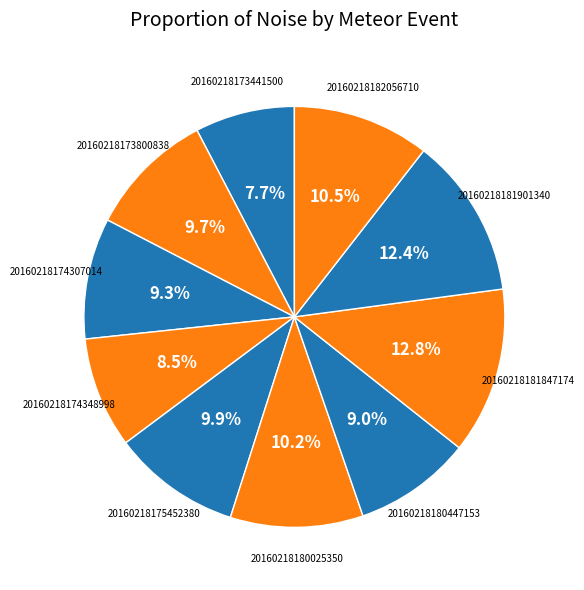

How many segments does this pie chart have?

10